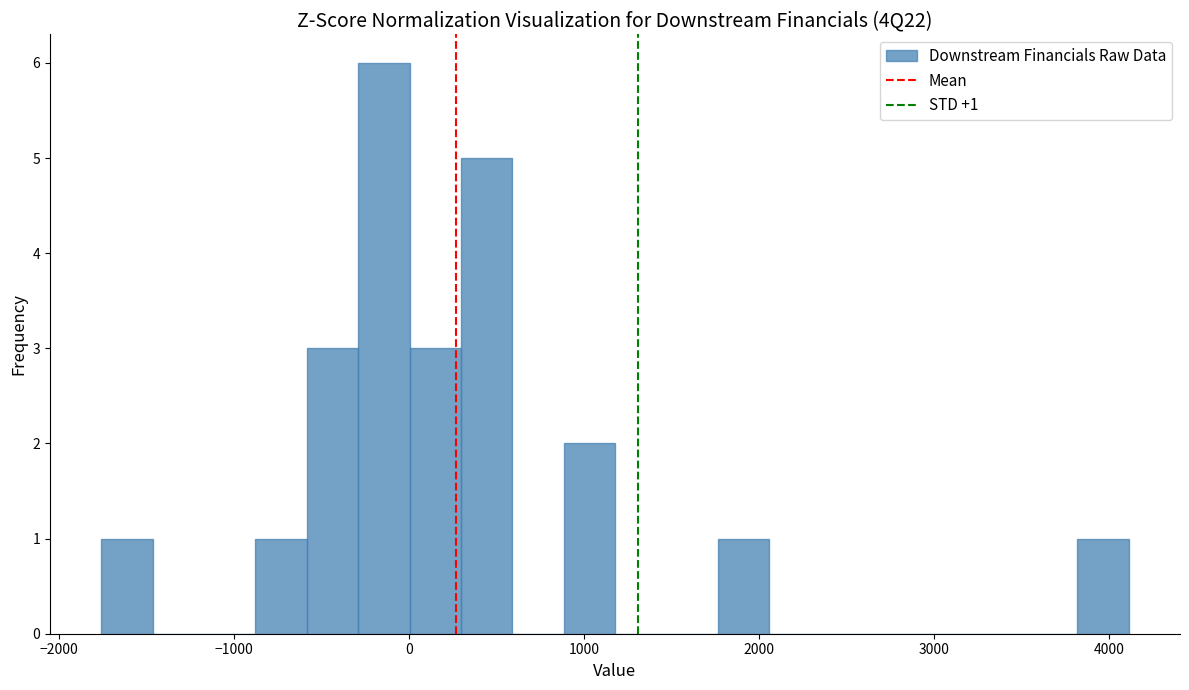

Around what value on the x-axis is the tallest bar? Give the approximate position of its centre, as read against the axis.

-100